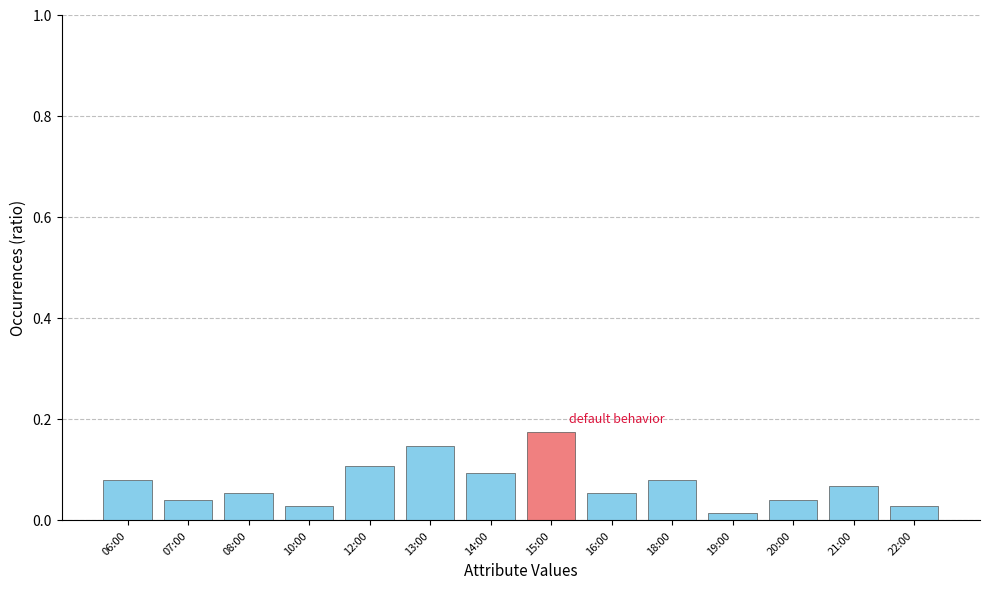

Which category has the lowest value across all series?

19:00